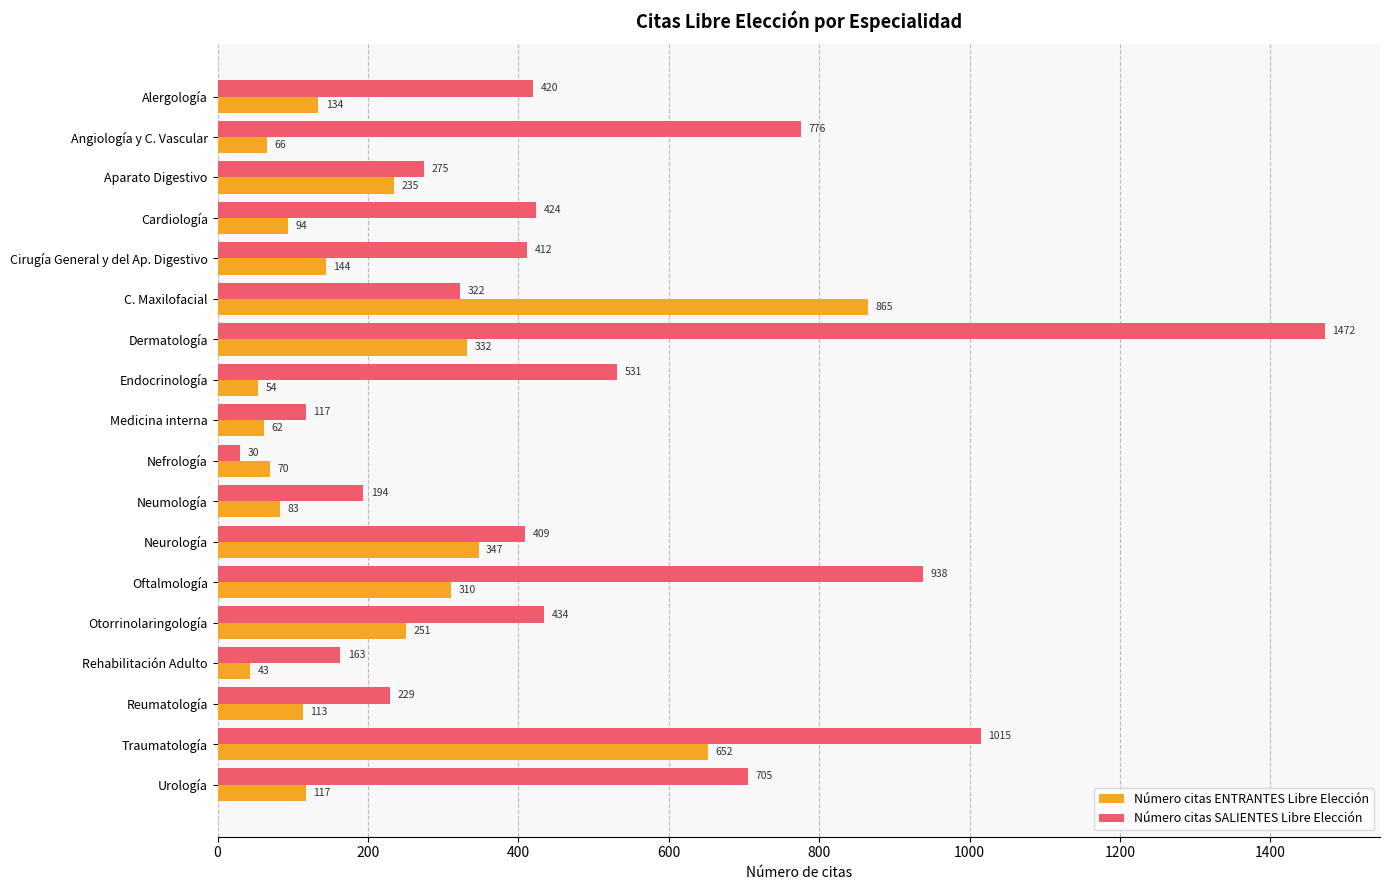

At which category does the chart reach its minimum across all series?

Nefrología